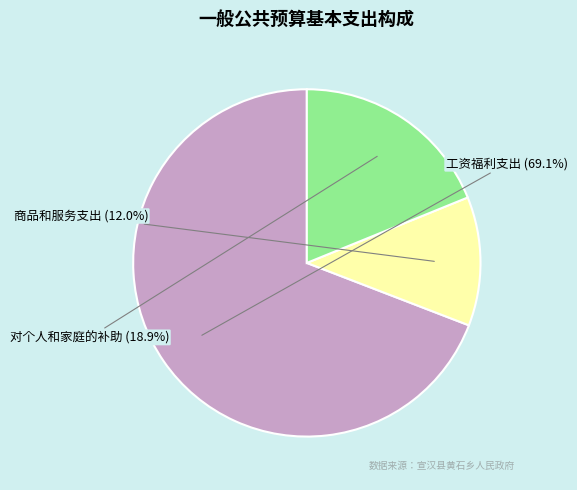

Is there any slice that represents more than half of the pie?

Yes